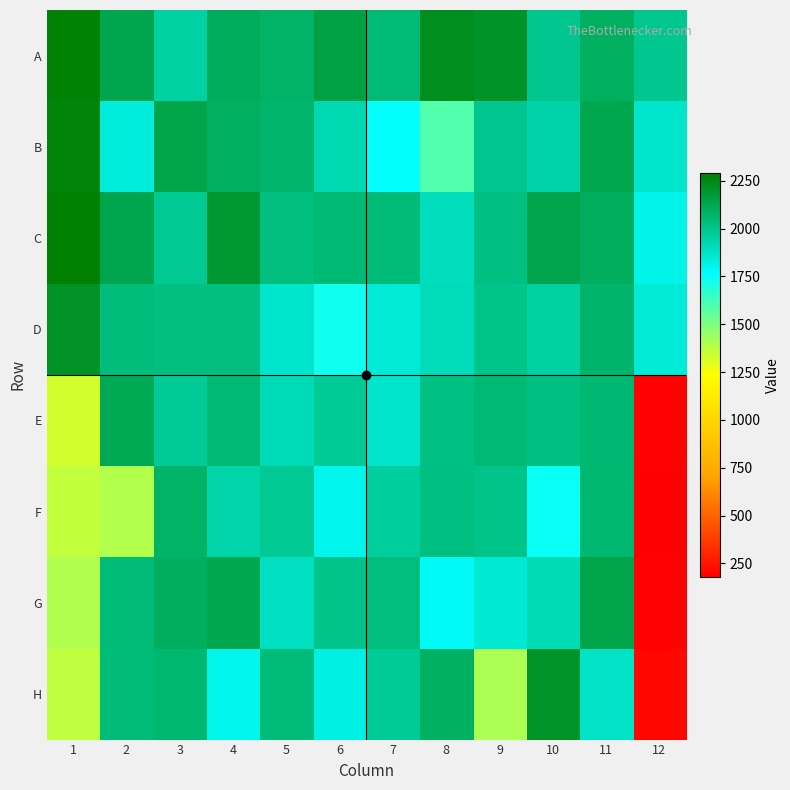

Which series changed the most between 4 and 10?

H